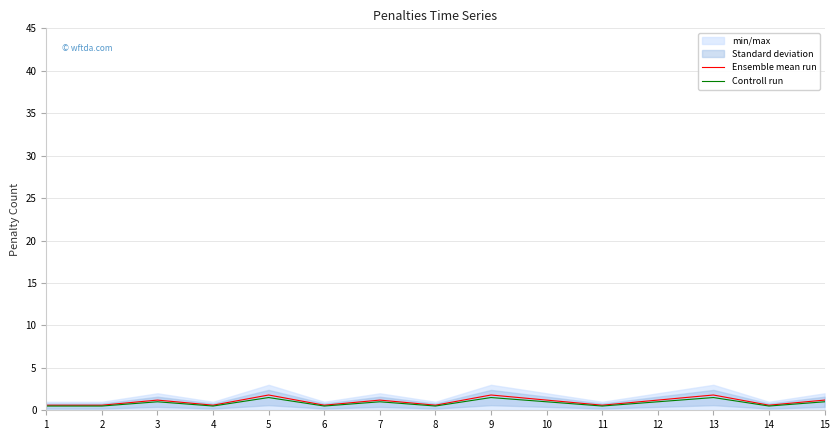

True or false: Controll run has a value of 1.0 at 15.

True